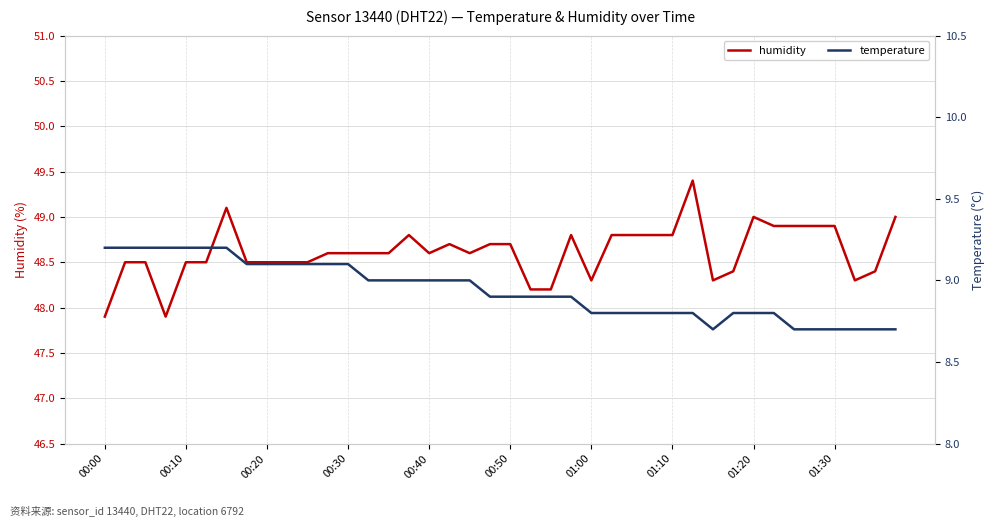

How many interior local valleys does the humidity series have?

6